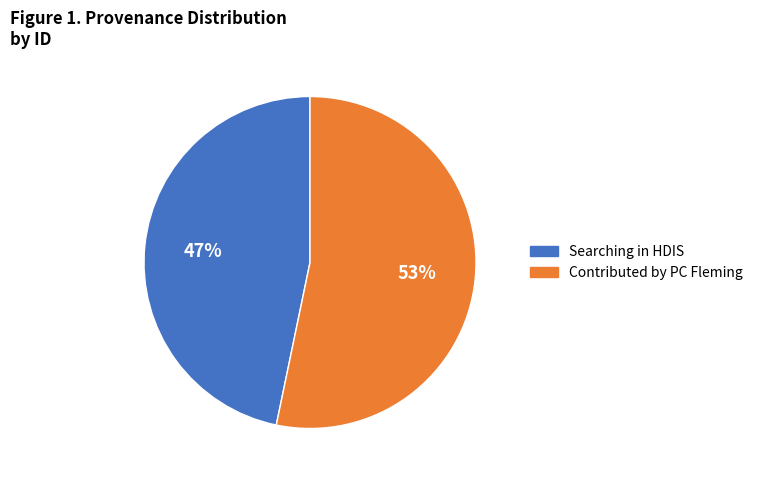

Between Contributed by PC Fleming and Searching in HDIS, which is larger?

Contributed by PC Fleming